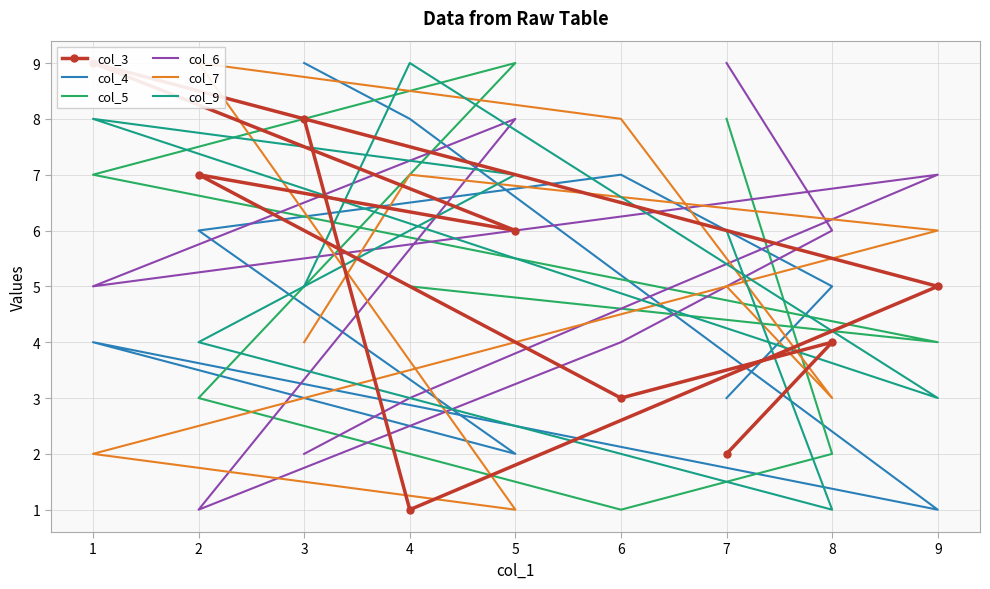

At how many categories does at least one series exceed 4?

9